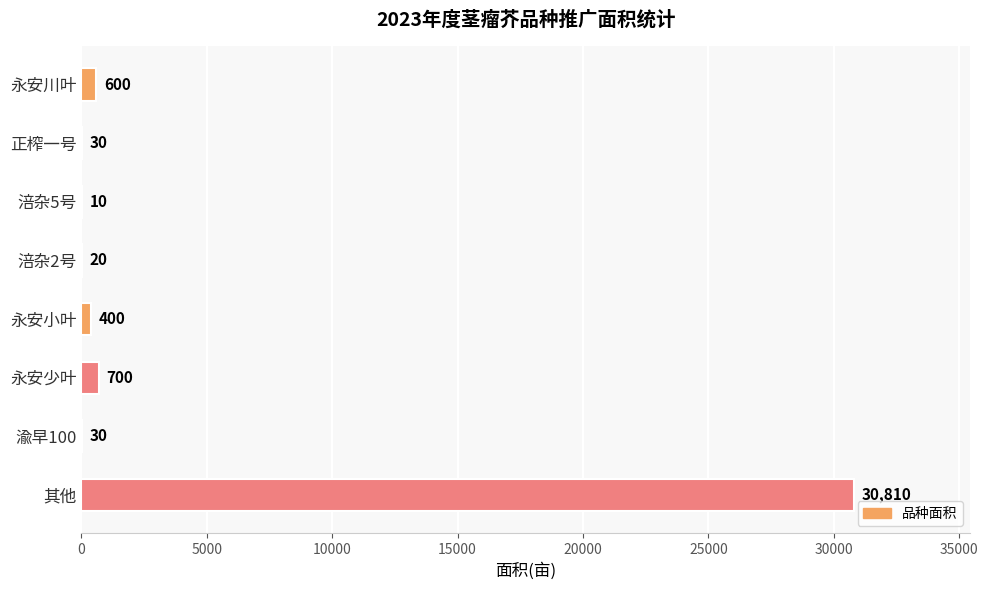

What is the sum of all values?

32600